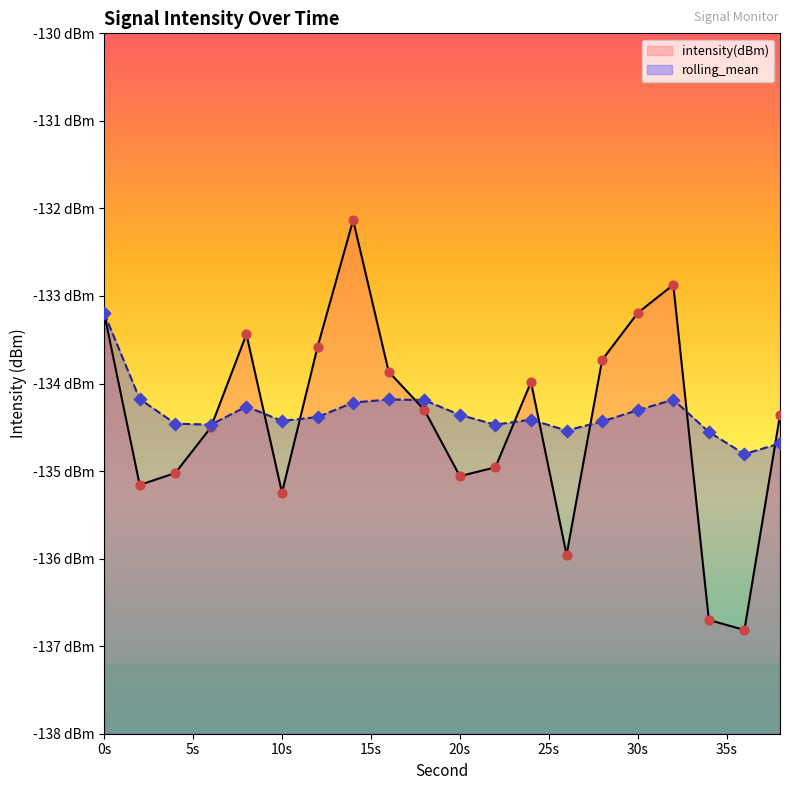

What is the total value across all series at 14?

-266.4